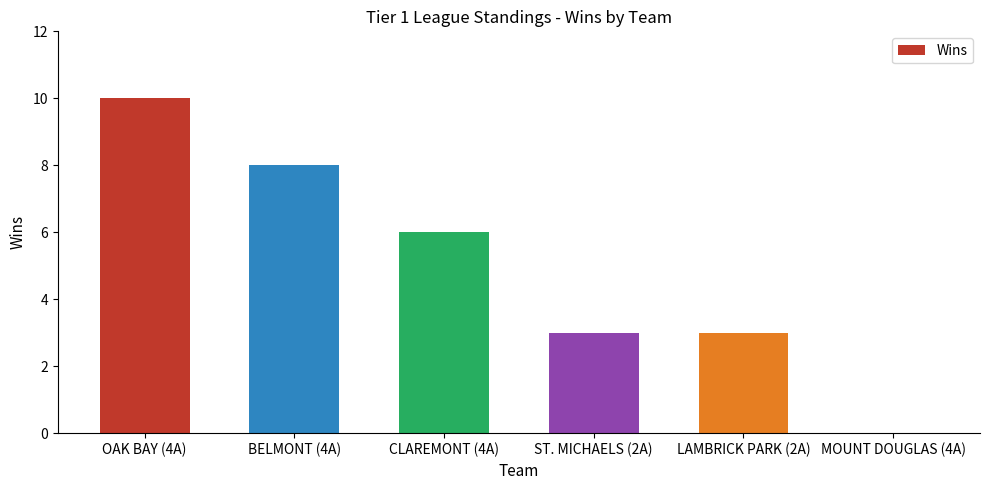

What is the greatest value displayed?

10